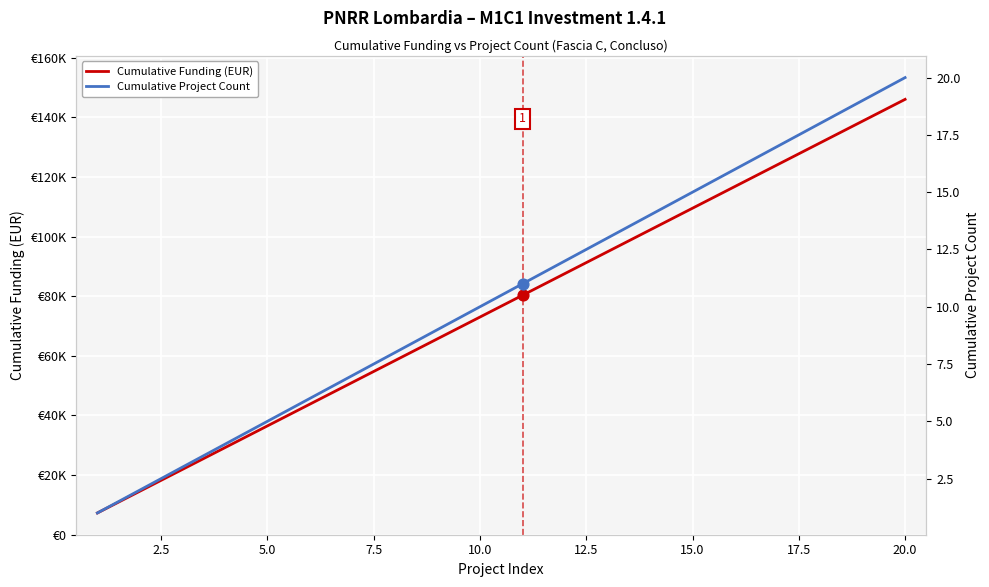

Which series contains the highest Y value?

Cumulative Funding (EUR)